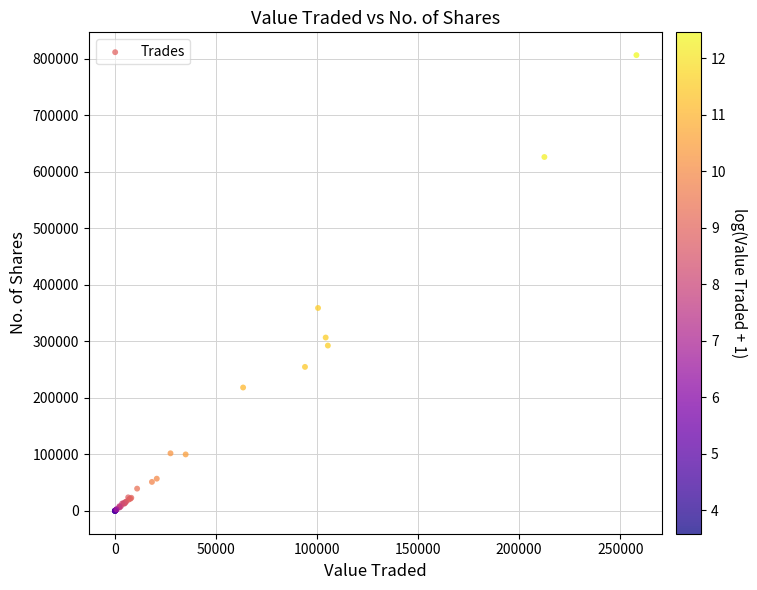

What Y value in the scatter plot is closest to 403183?

359062